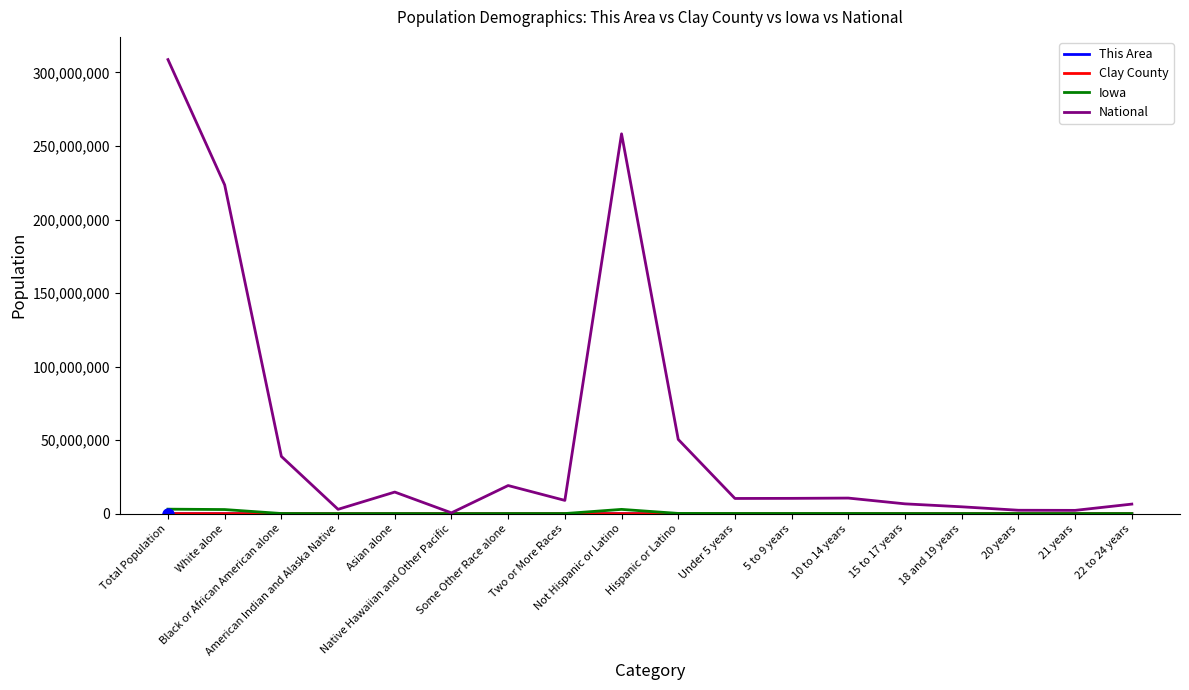

Which series has the largest total across all categories?

National